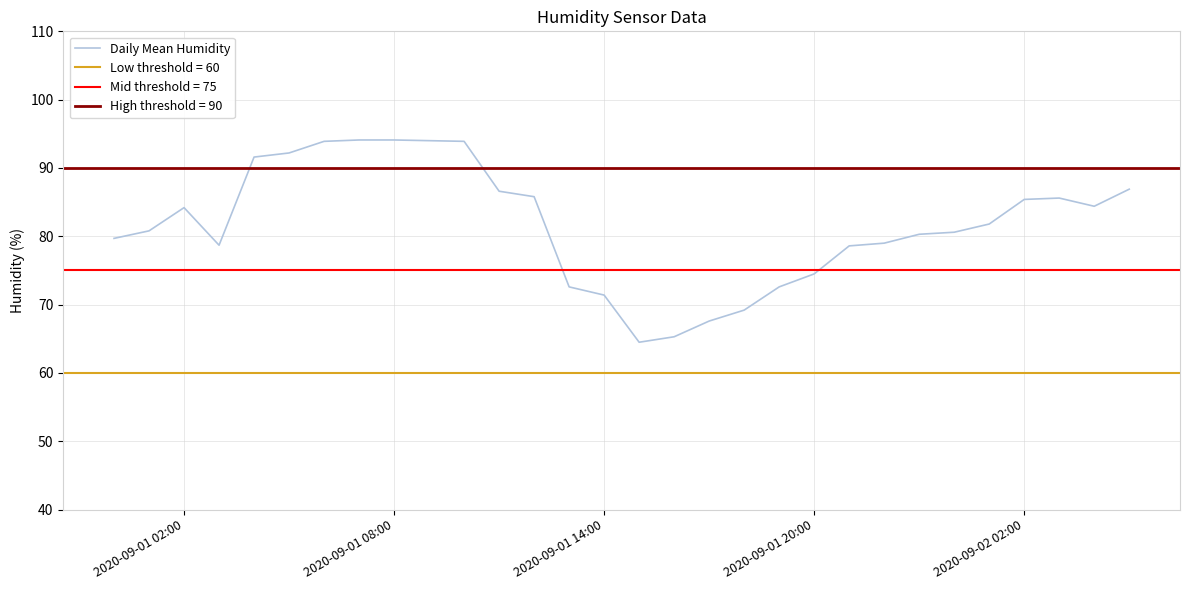

What is the minimum value for Daily Mean Humidity?

64.5